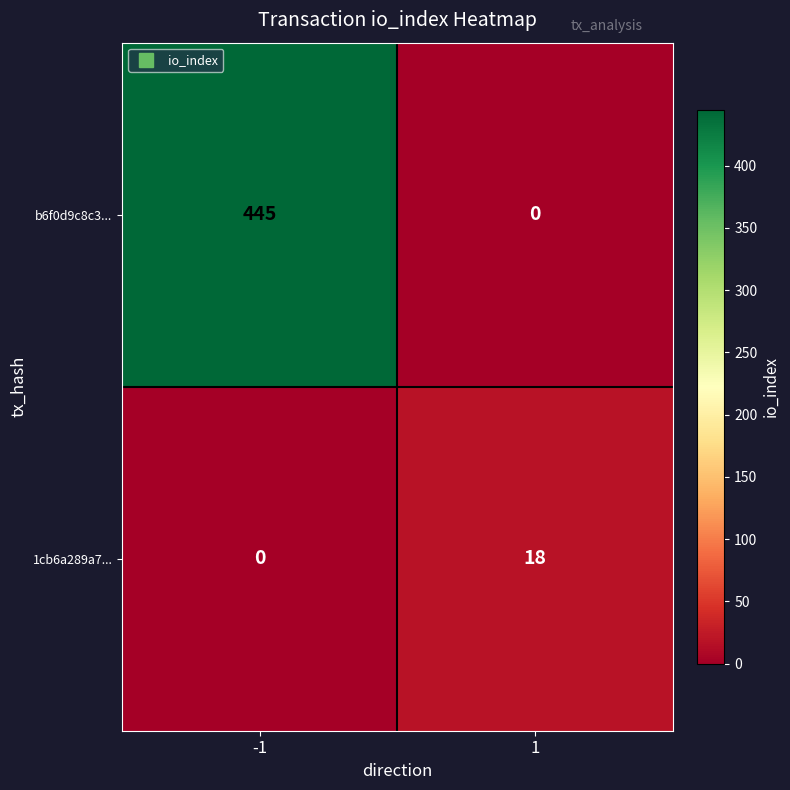

What is the difference between the b6f0d9c8c3... values at 1 and -1?

445